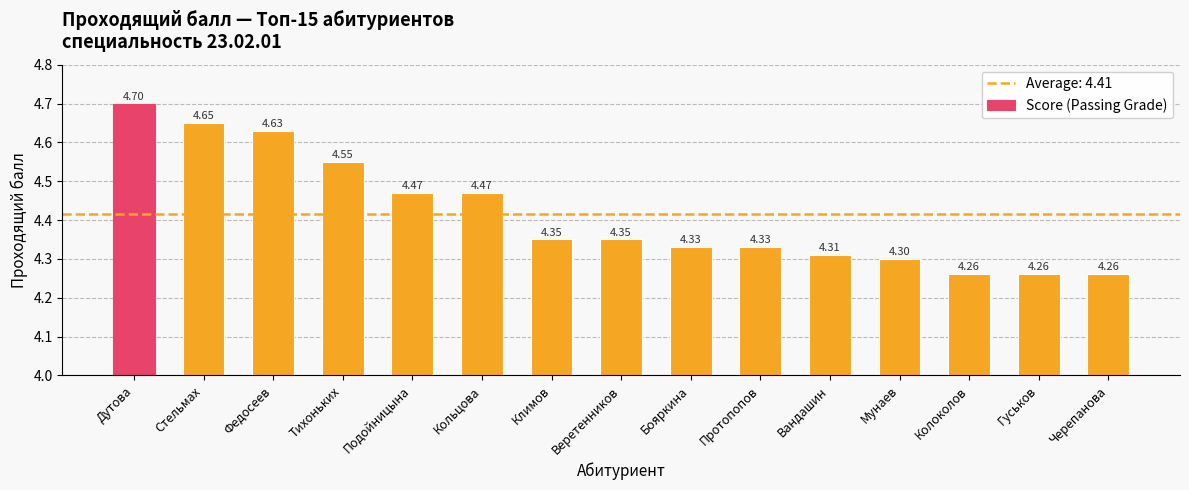

Between Вандашин and Протопопов, which is larger?

Протопопов